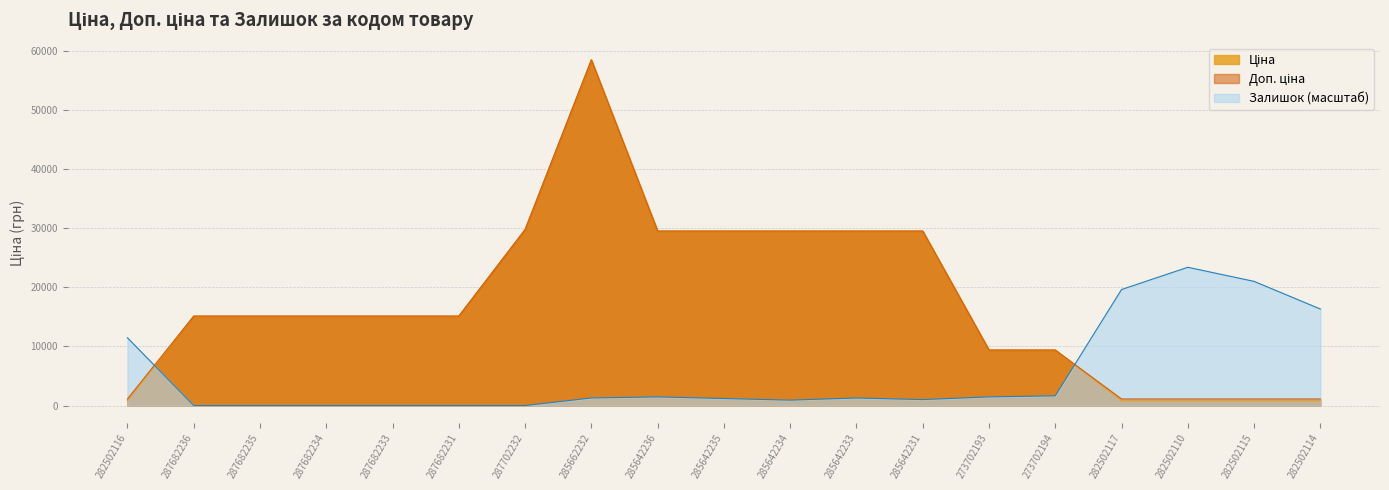

The value of Ціна at 285642236 is 29491.5. True or false?

True